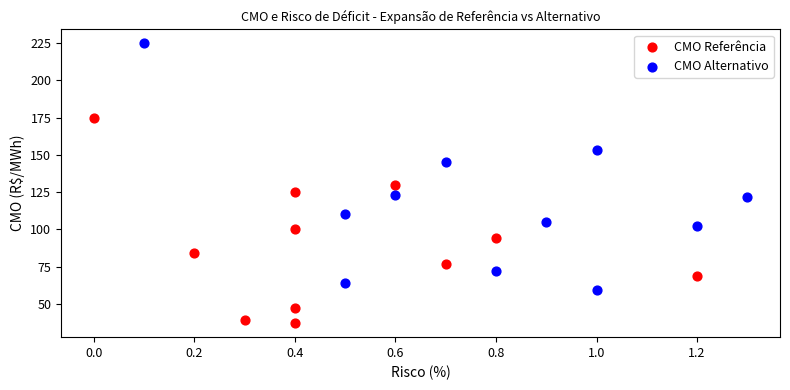

Which series reaches the minimum Y coordinate?

CMO Referência